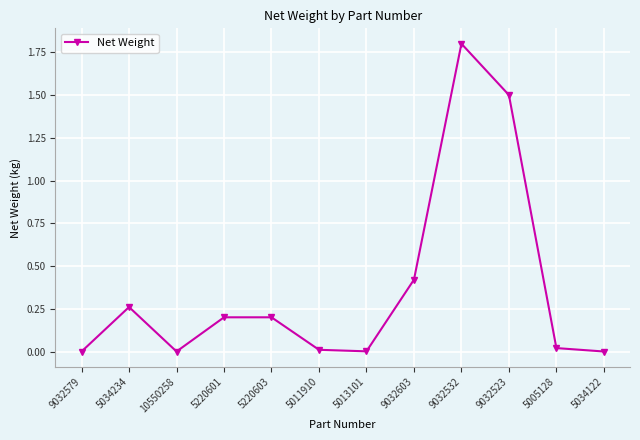

What is the label of the 12th point from the right?

9032579